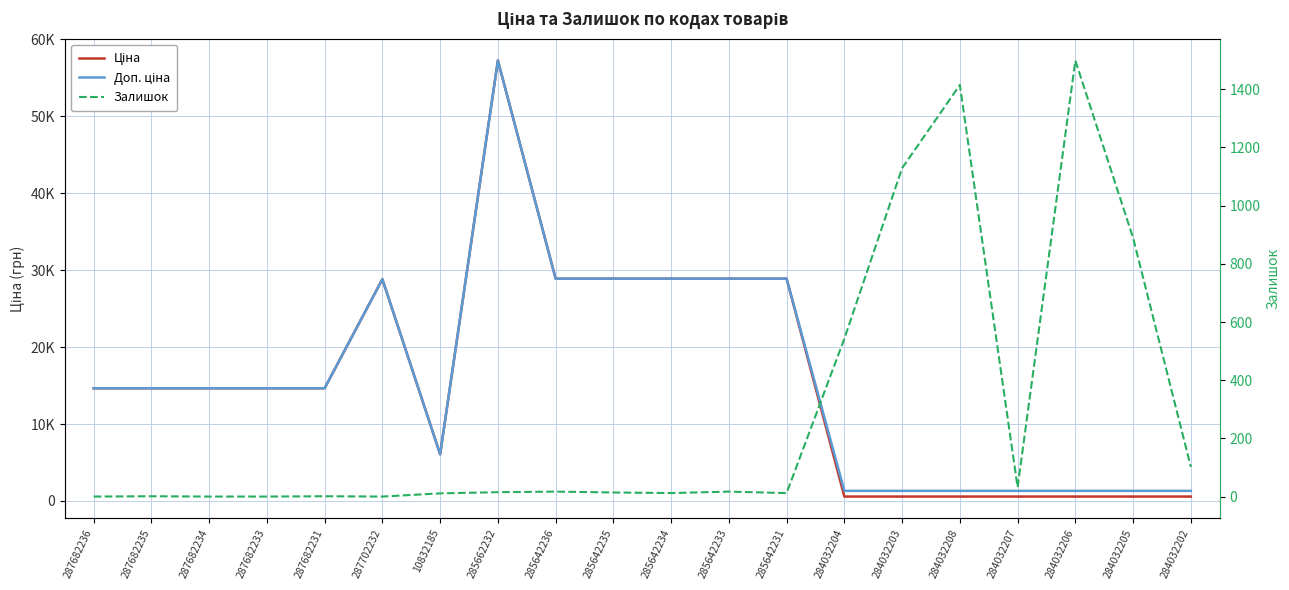

What is the average value of the Ціна series?

15692.3